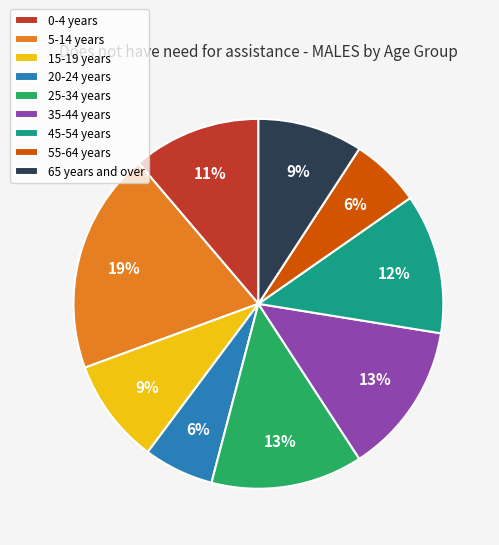

Combined, do 55-64 years and 20-24 years account for over 50%?

No